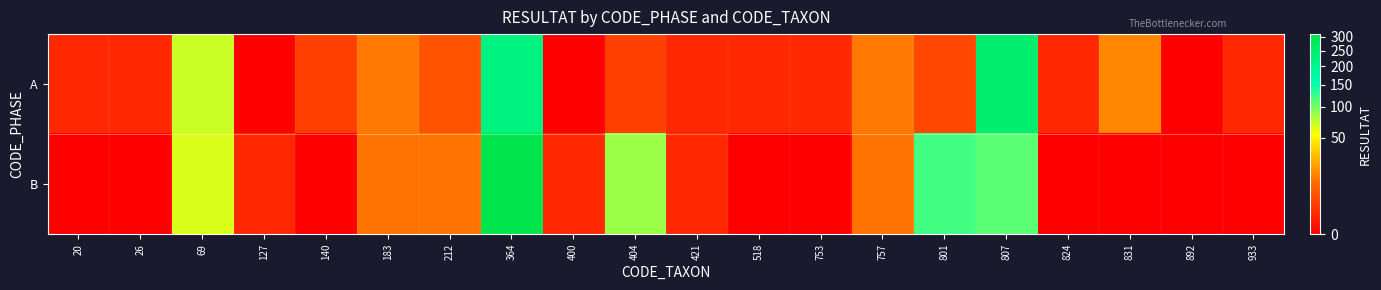

Count the number of data series in this chart.

2